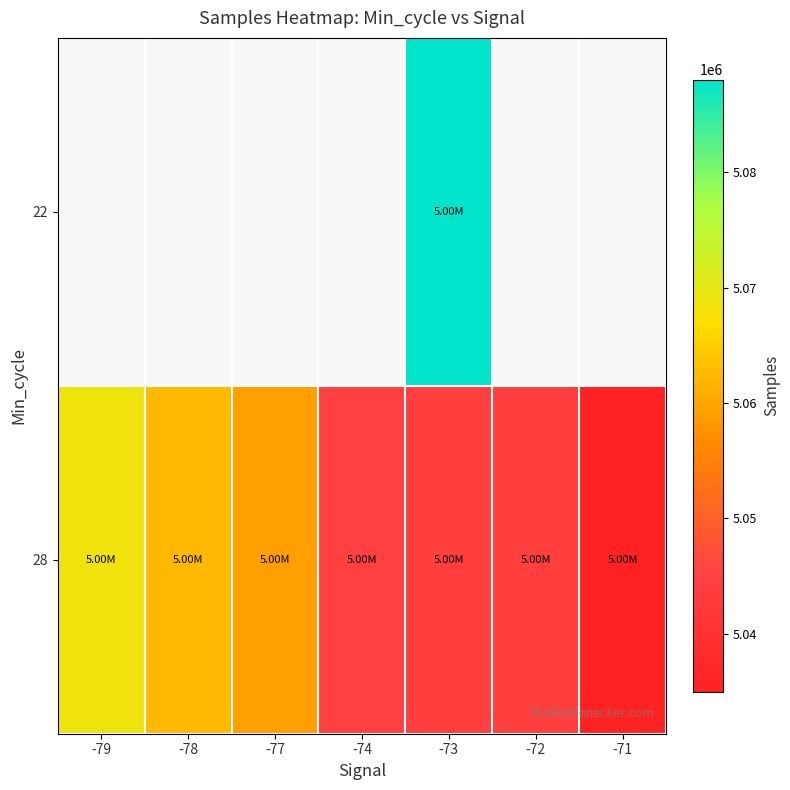

What is the greatest value displayed?

5088044.0